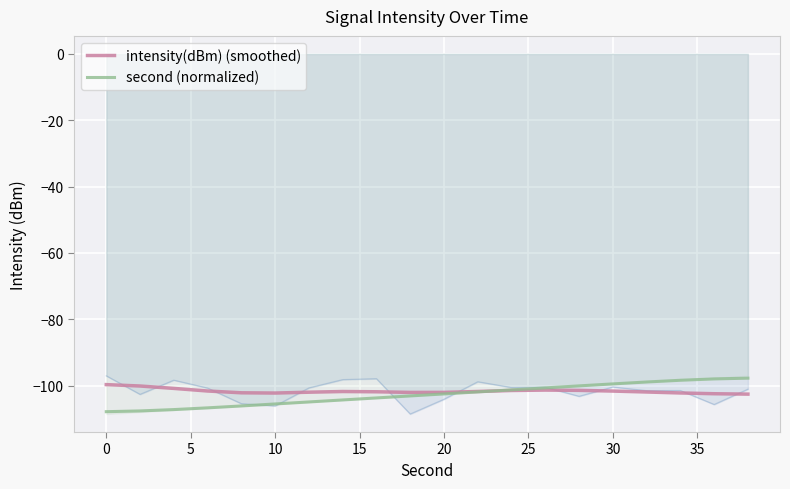

Which series has the widest spread of values?

second (normalized)